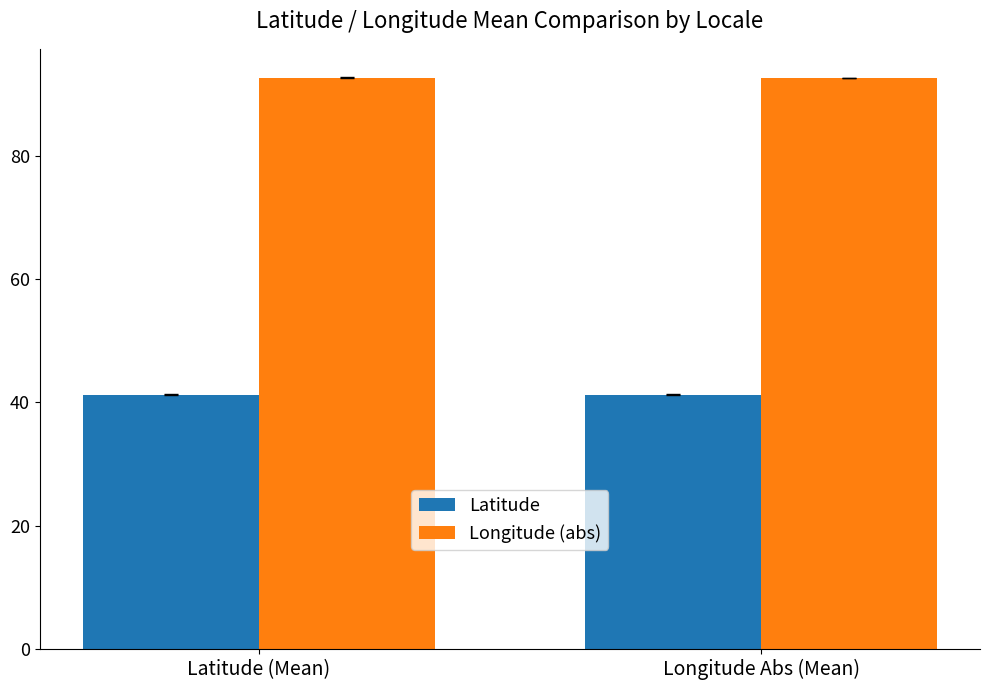

Is it true that Latitude equals 41.3 at Latitude (Mean)?

True